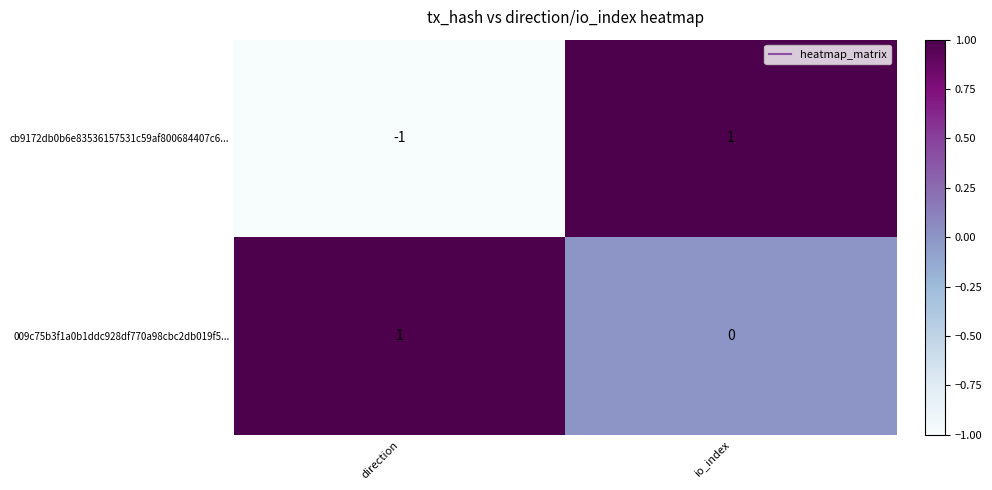

How many values in cb9172db0b6e83536157531c59af800684407c6... are below zero?

1